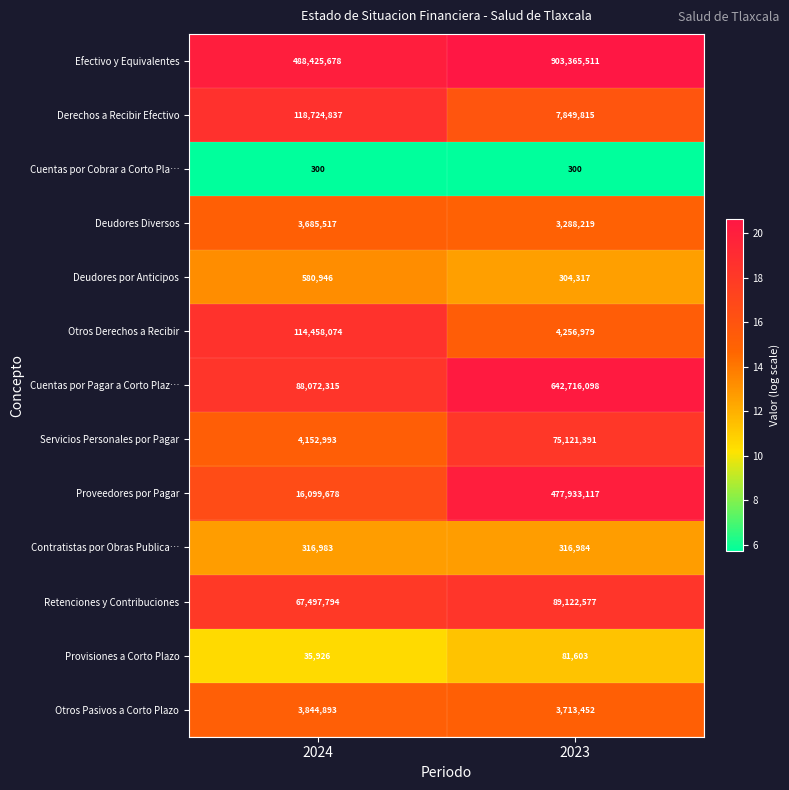

What value does the Derechos a Recibir Efectivo series have at 2023?

7849815